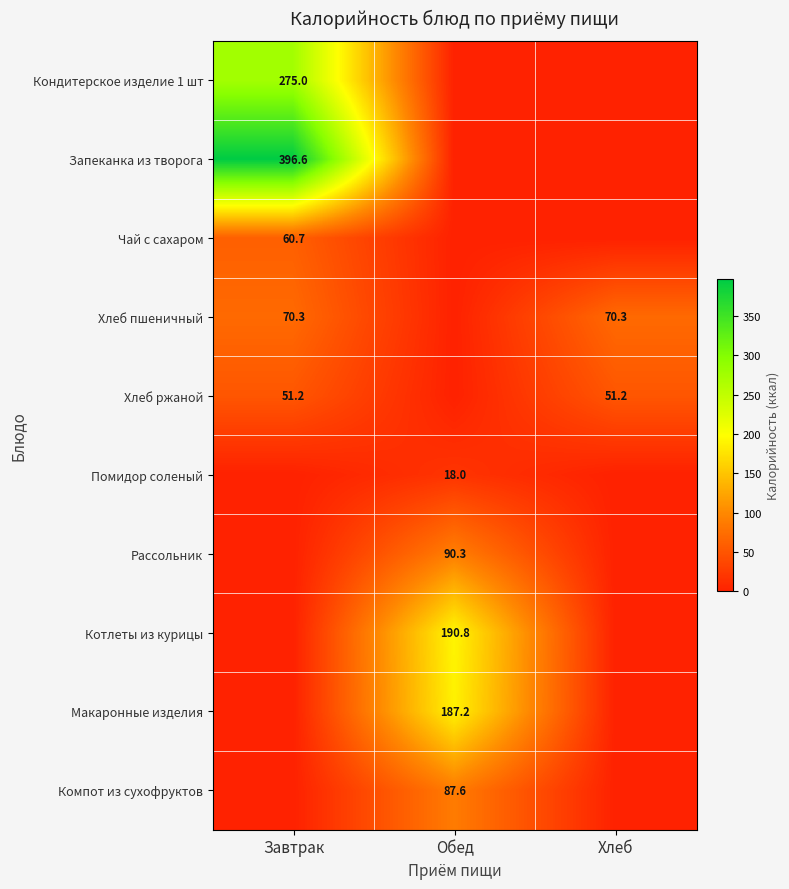

The Макаронные изделия series shows 90.9 at Обед. True or false?

False